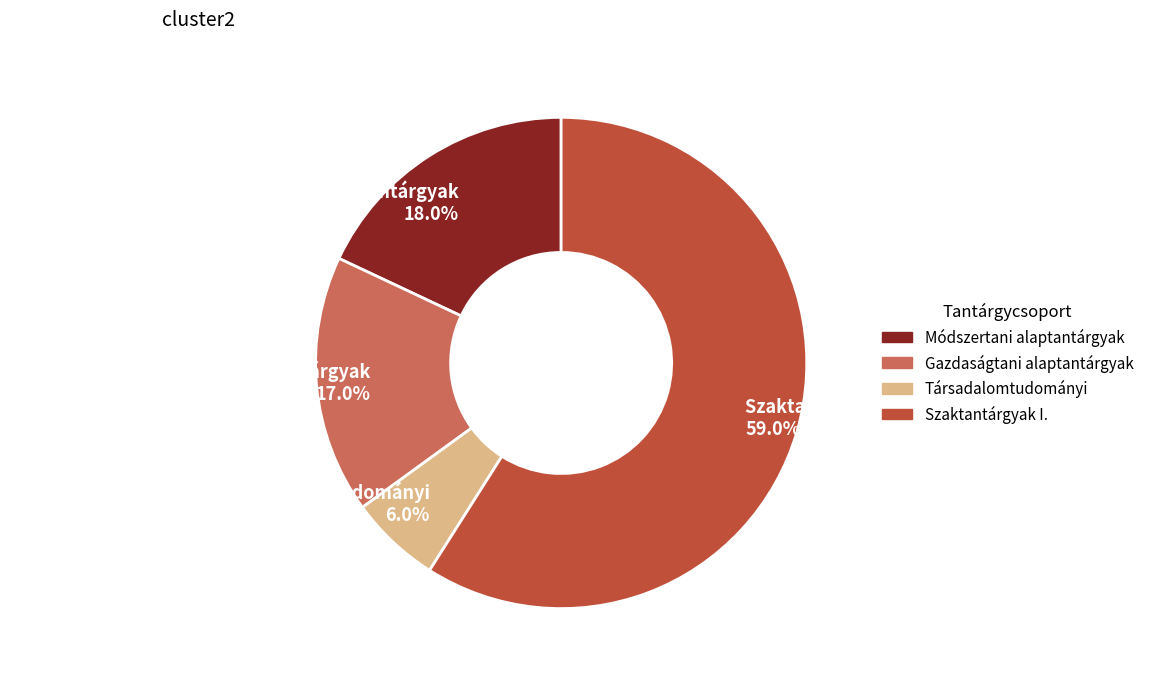

Is there any slice that represents more than half of the pie?

Yes